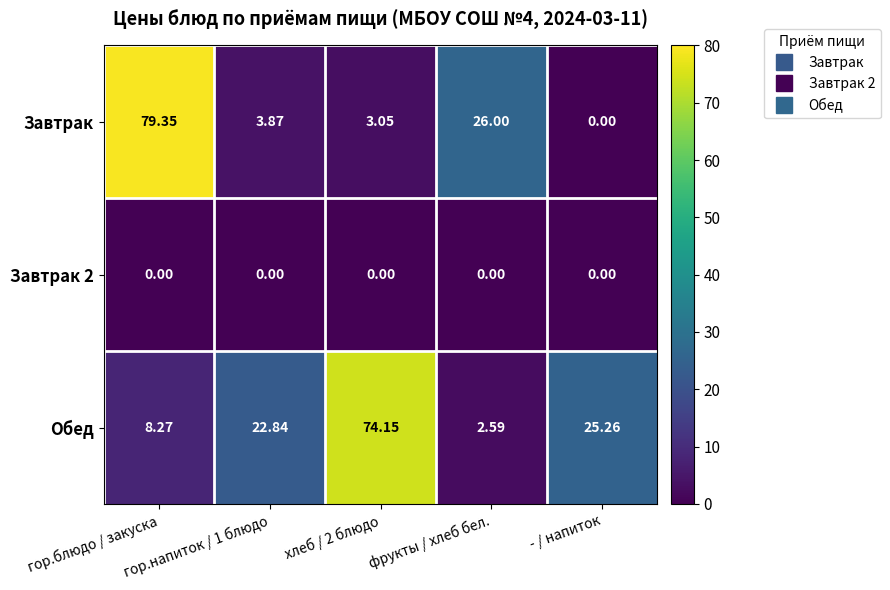

At which category does the chart reach its peak across all series?

гор.блюдо / закуска